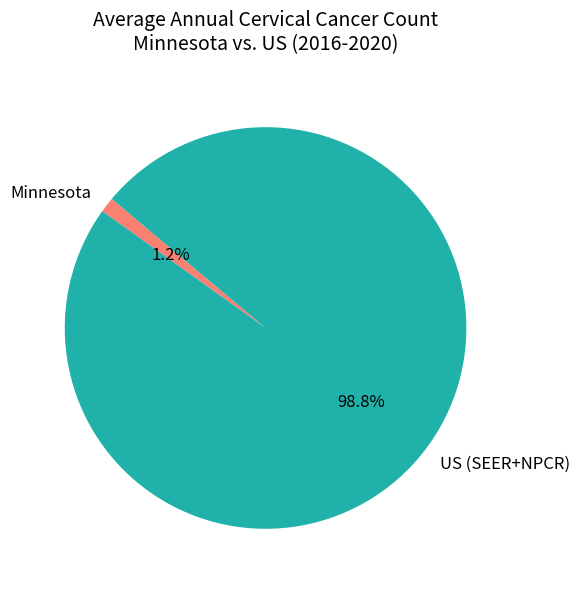

Which has a higher value, US (SEER+NPCR) or Minnesota?

US (SEER+NPCR)